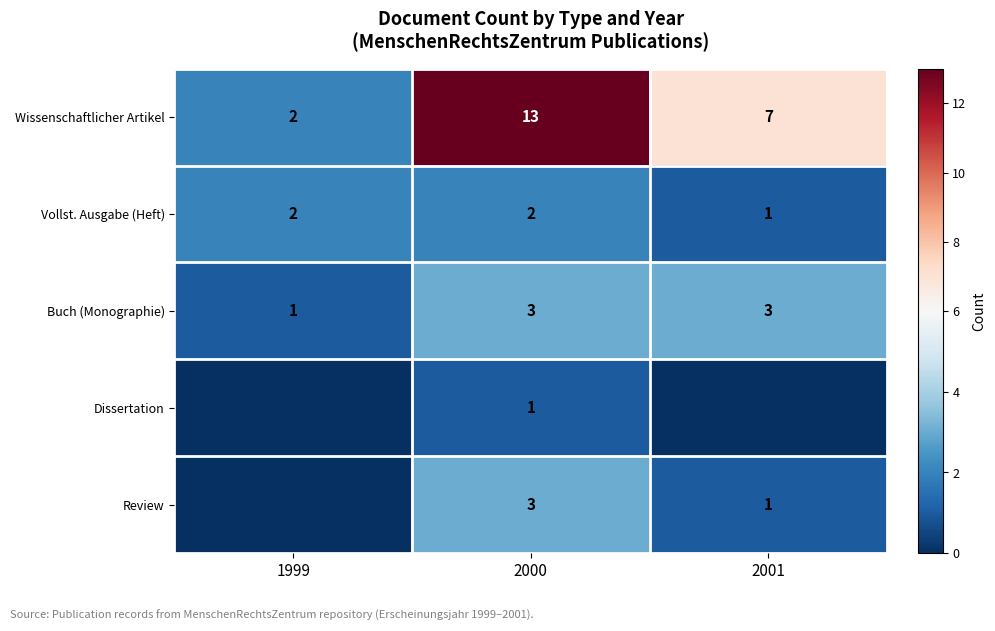

Is the value of Vollst. Ausgabe (Heft) at 1999 greater than the value of Buch (Monographie) at 1999?

Yes